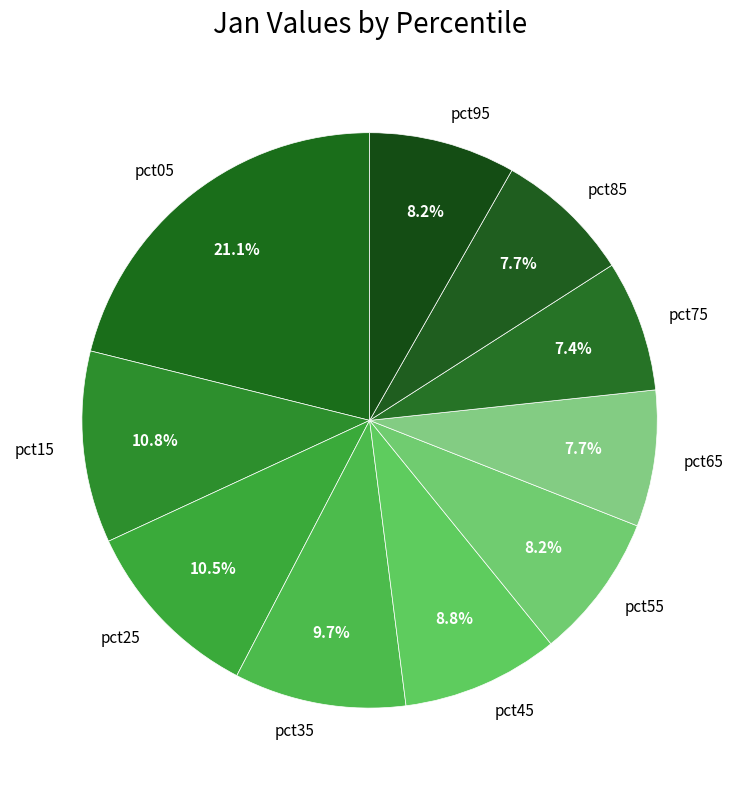

How many slices are in this pie chart?

10